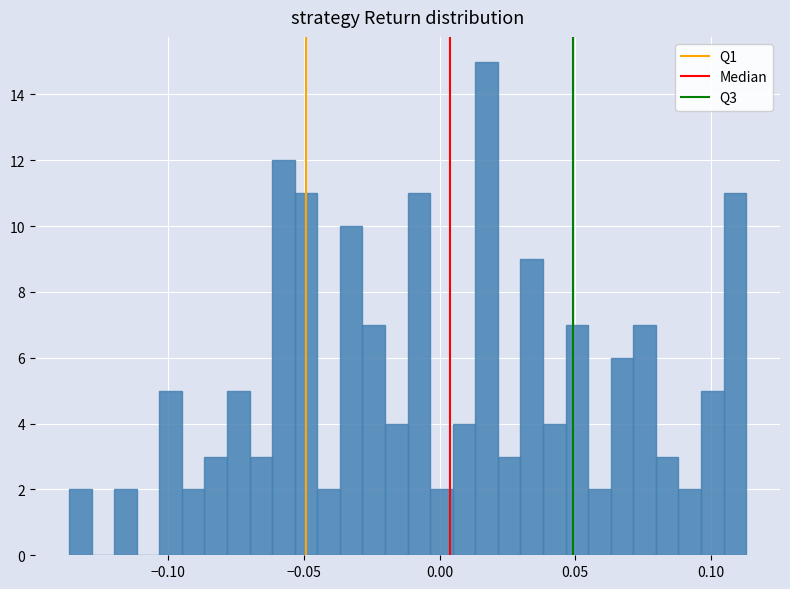

Around what value on the x-axis is the tallest bar? Give the approximate position of its centre, as read against the axis.

0.015